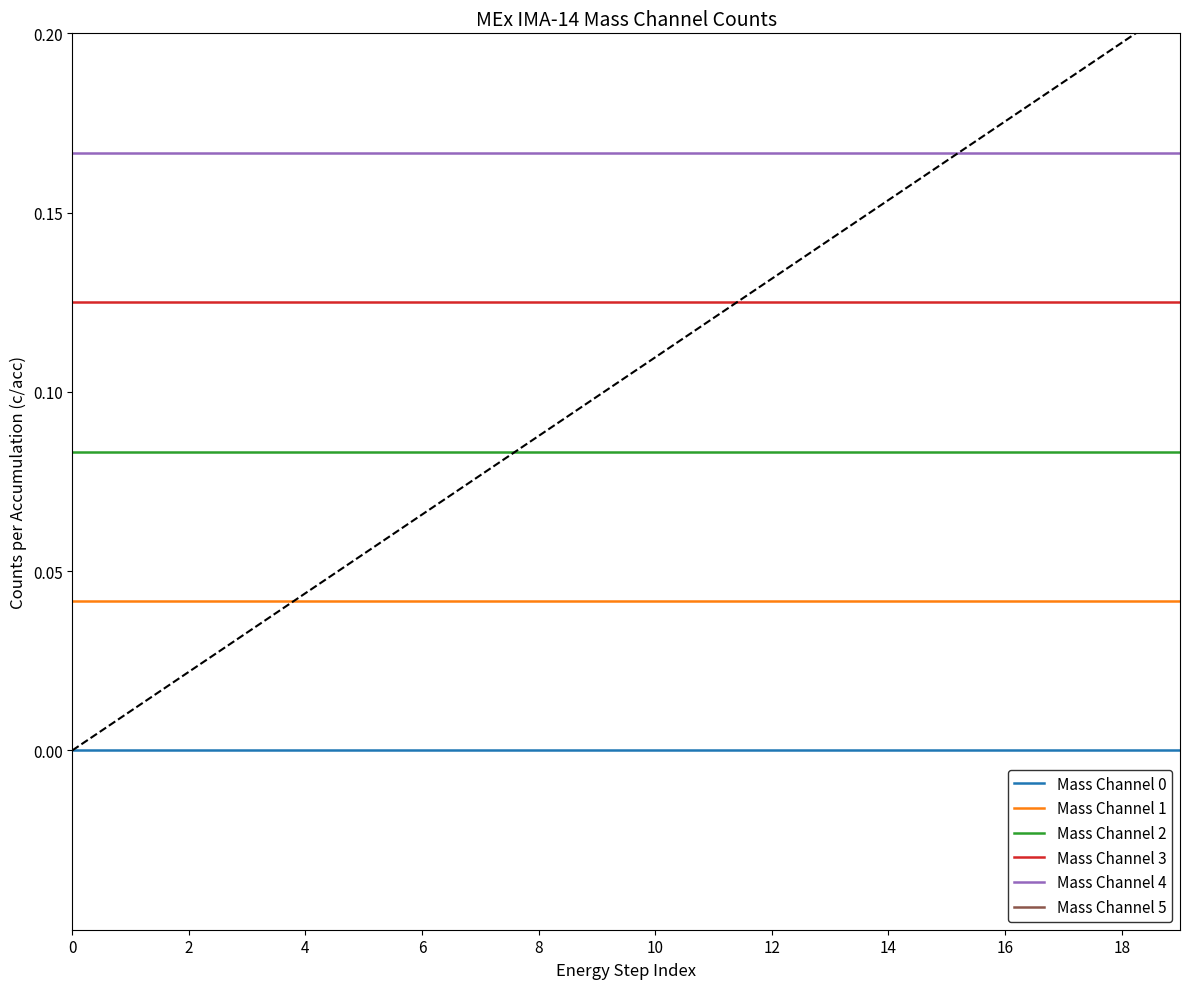

True or false: Mass Channel 3 and Mass Channel 1 cross at least once.

False